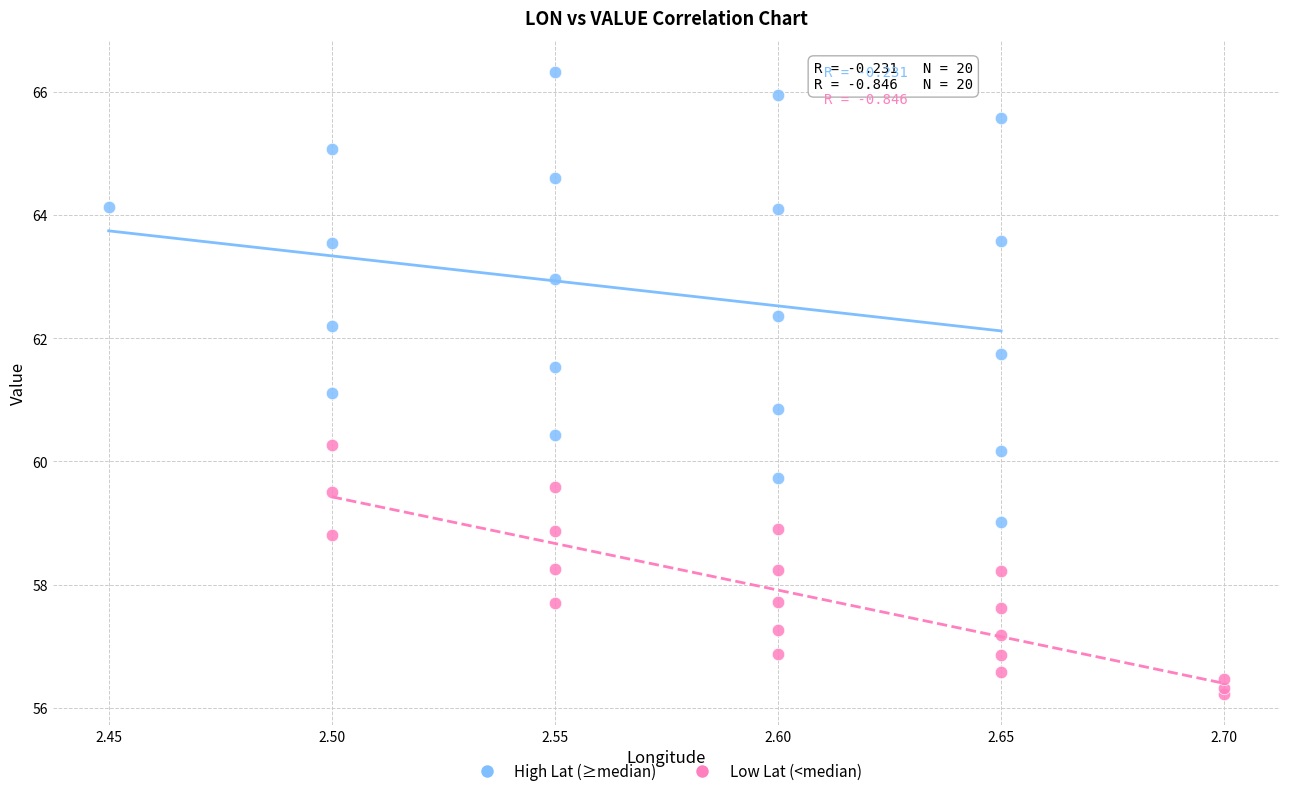

What are all the series names shown in the legend?

High Lat (≥median), Low Lat (<median)